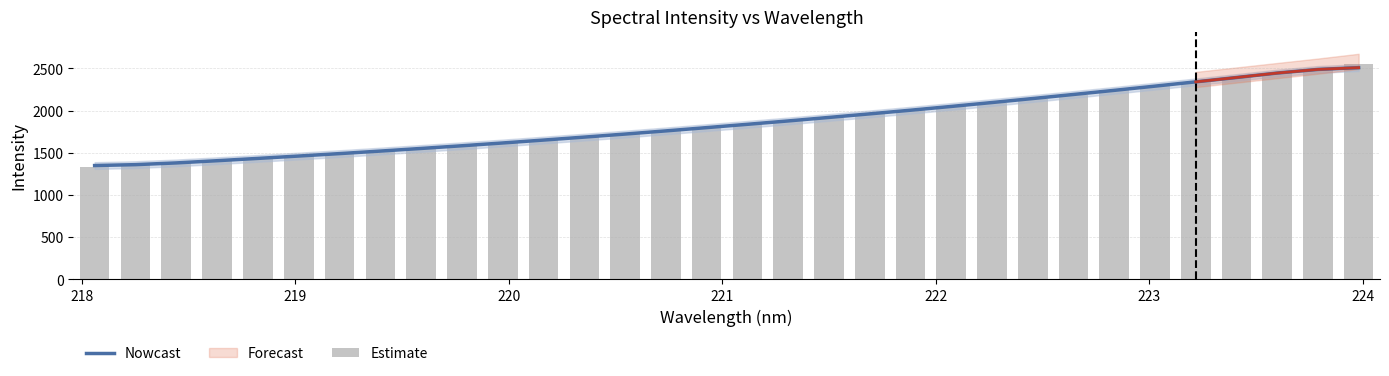

Which series has the largest total across all categories?

Nowcast